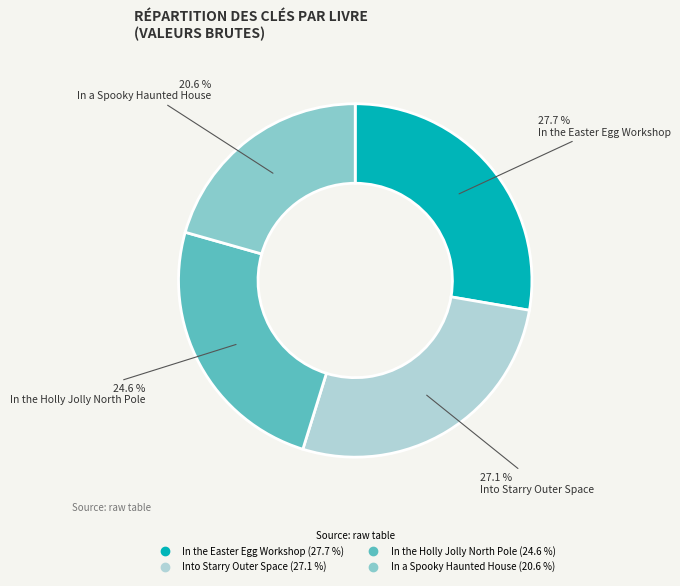

Which slice is the smallest?

In a Spooky Haunted House